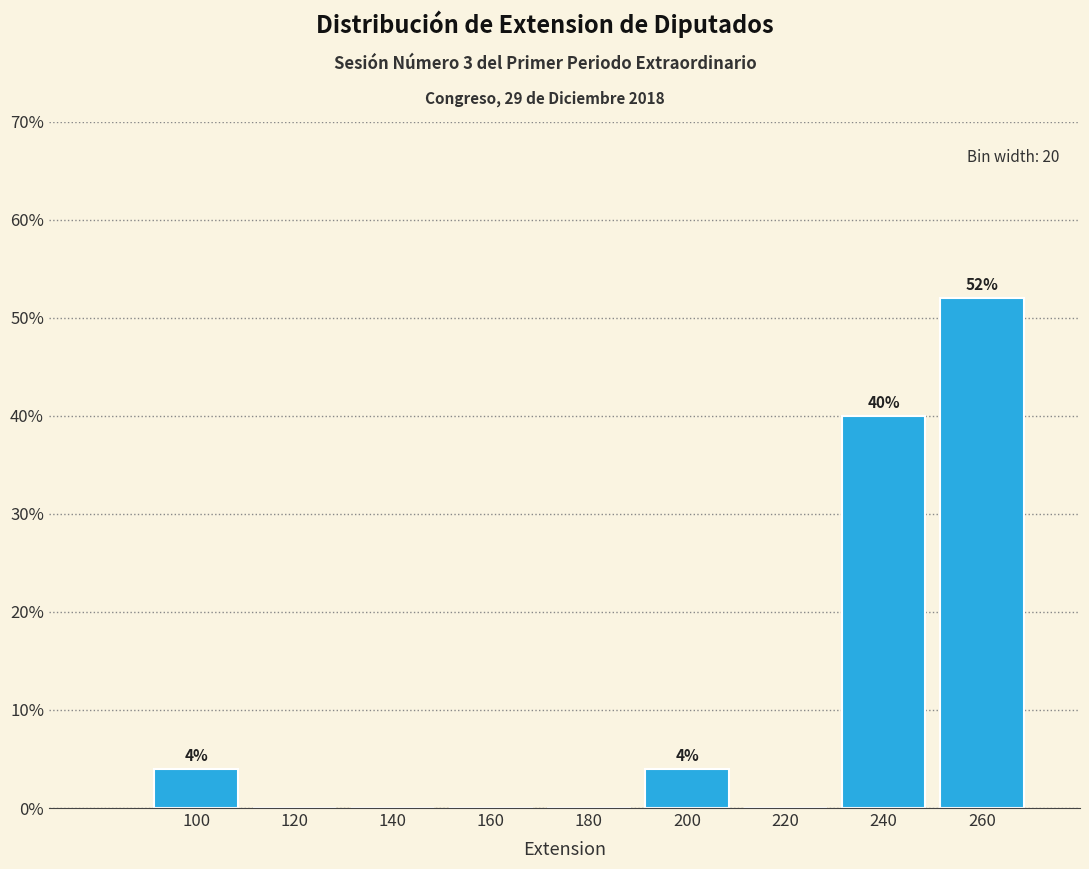

Reading right to left, list all the values displayed in this chart.

260=52	240=40	220=0	200=4	180=0	160=0	140=0	120=0	100=4